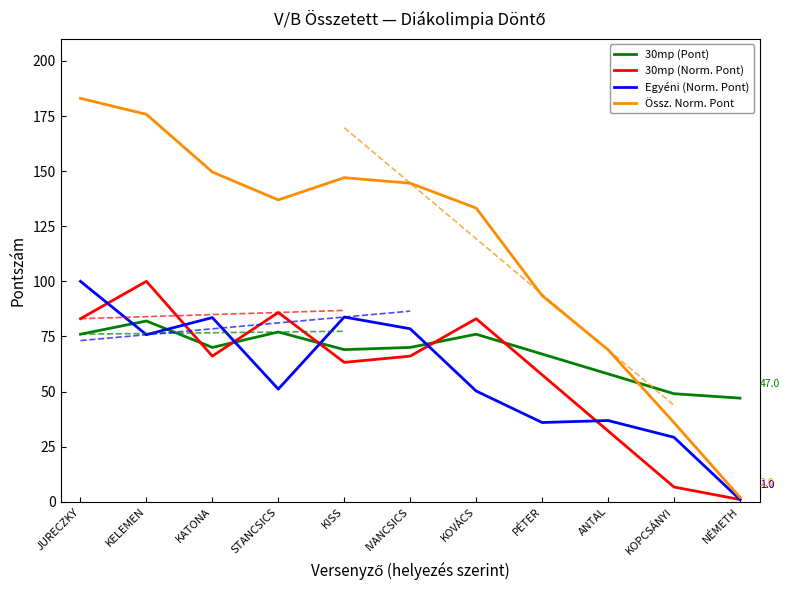

How many values in the 30mp (Norm. Pont) series exceed 66?

6